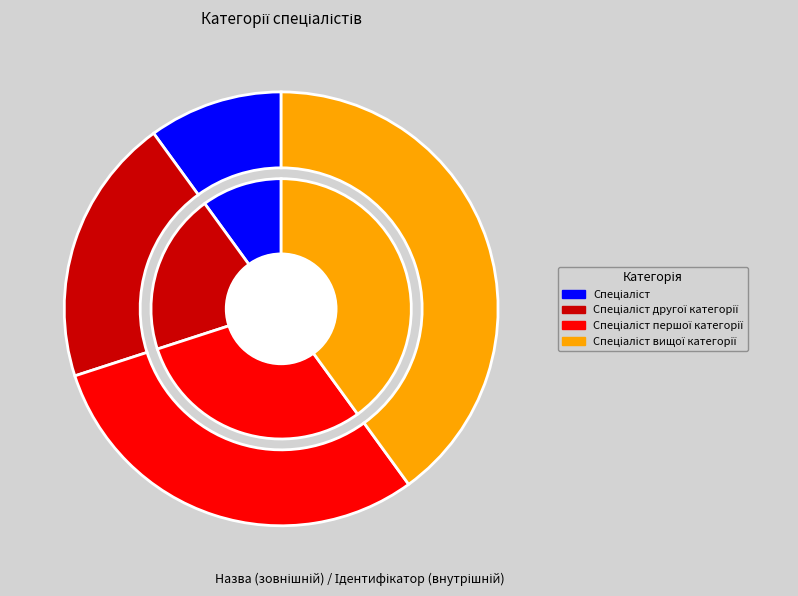

To the nearest percent, what percentage of the pie is Спеціаліст першої категорії?

30%